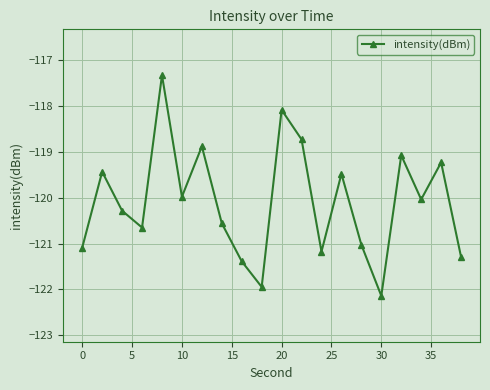

Reading right to left, extract all data points from this chart.

-121.3	-119.2	-120.0	-119.1	-122.1	-121.0	-119.5	-121.2	-118.7	-118.1	-121.9	-121.4	-120.6	-118.9	-120.0	-117.3	-120.7	-120.3	-119.4	-121.1